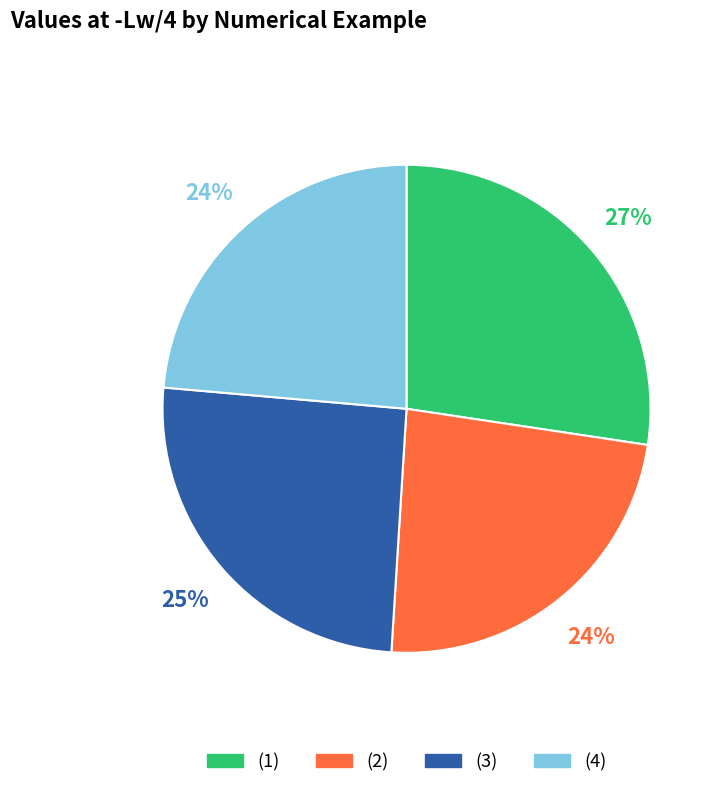

What percentage is the (2) slice, to the nearest percent?

24%